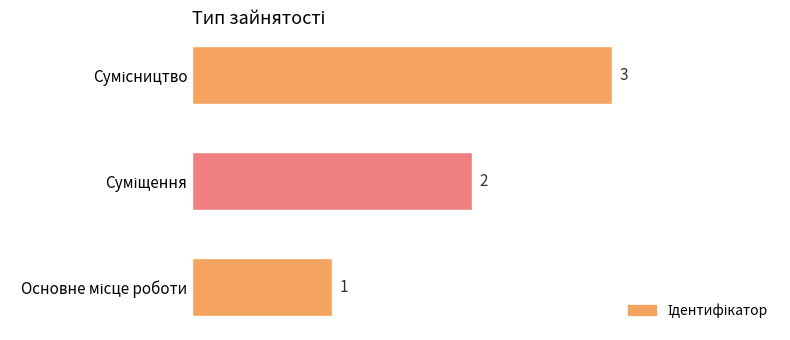

How many values are between 1 and 3?

3